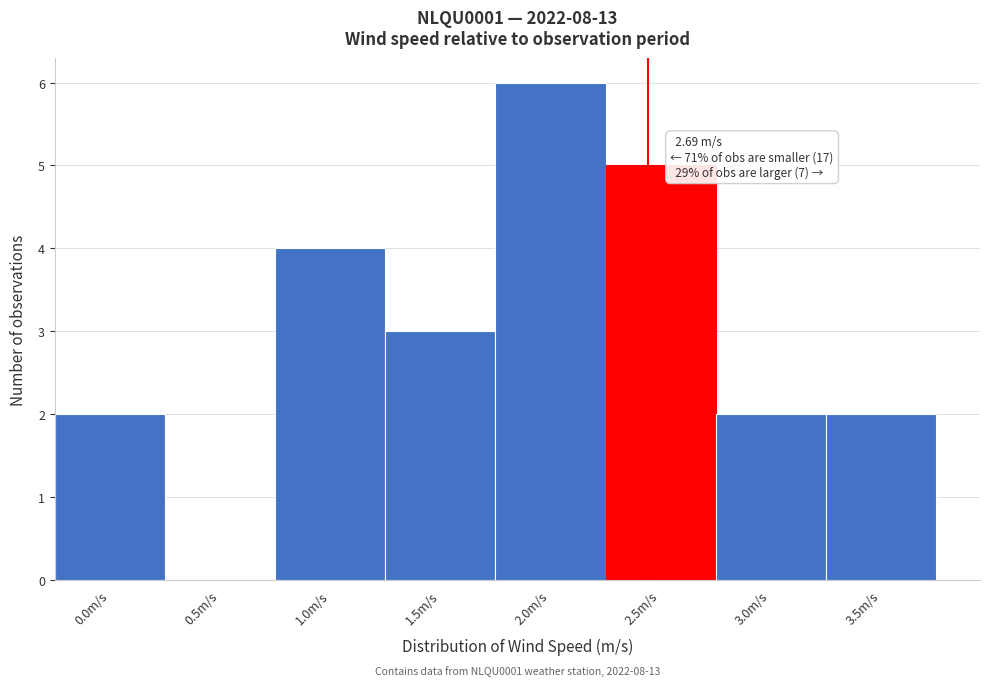

Reading right to left, what are all the values shown in this chart?

3.5m/s=2	3.0m/s=2	2.5m/s=5	2.0m/s=6	1.5m/s=3	1.0m/s=4	0.5m/s=0	0.0m/s=2